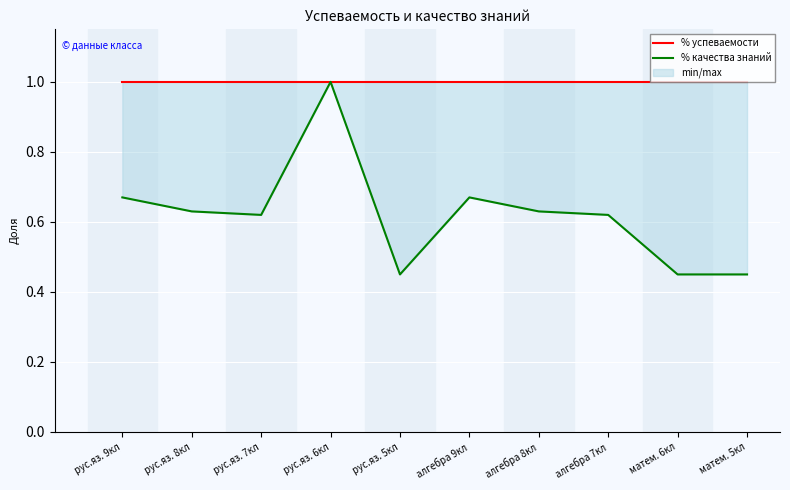

What is the lowest value of the % успеваемости series?

1.0